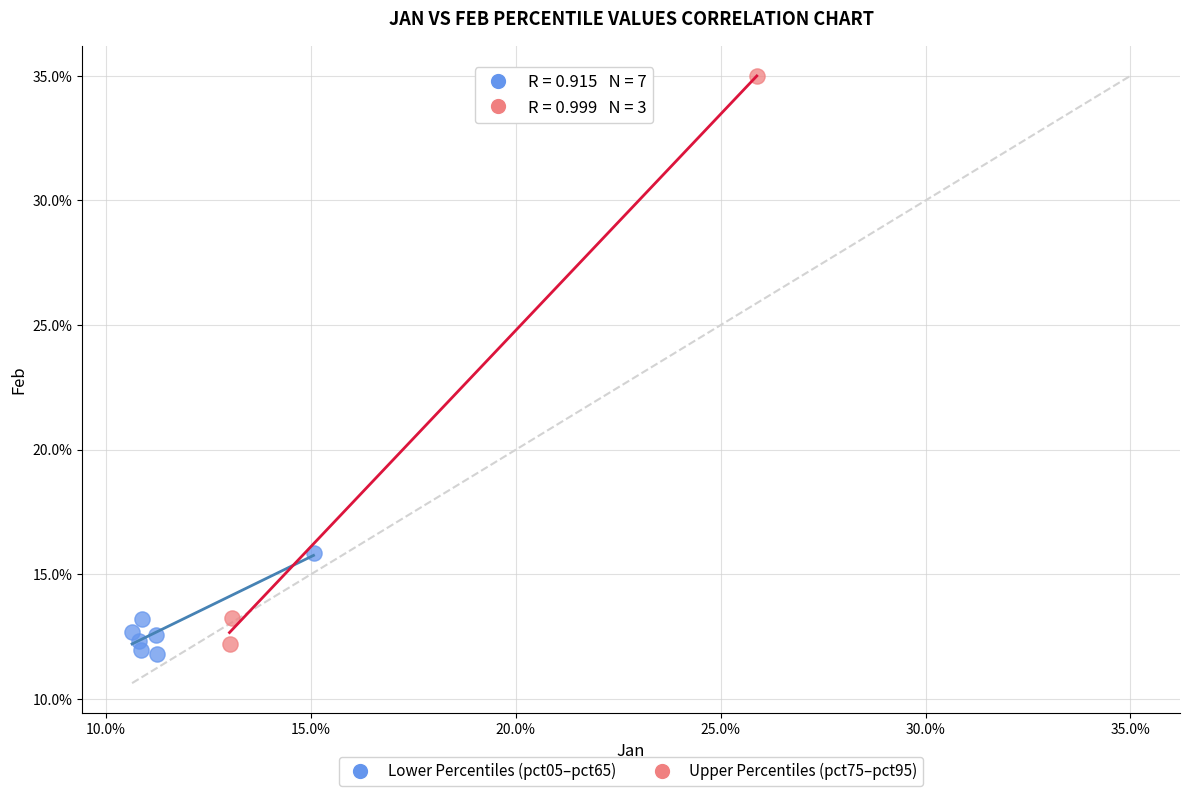

Which series reaches the maximum Y coordinate?

Upper Percentiles (pct75–pct95)